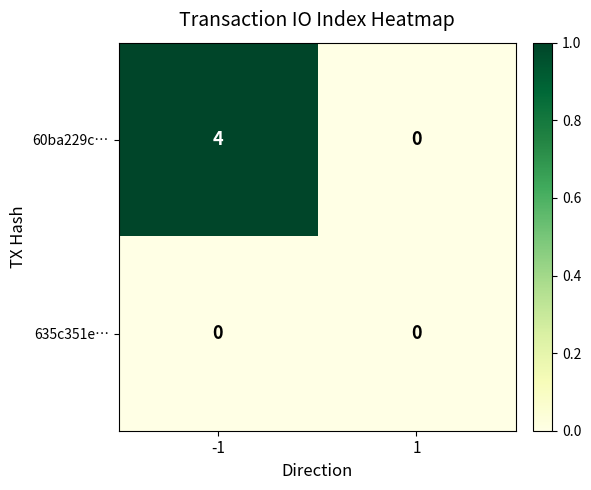

Rank the series by their maximum value, from lowest to highest.

635c351e…, 60ba229c…